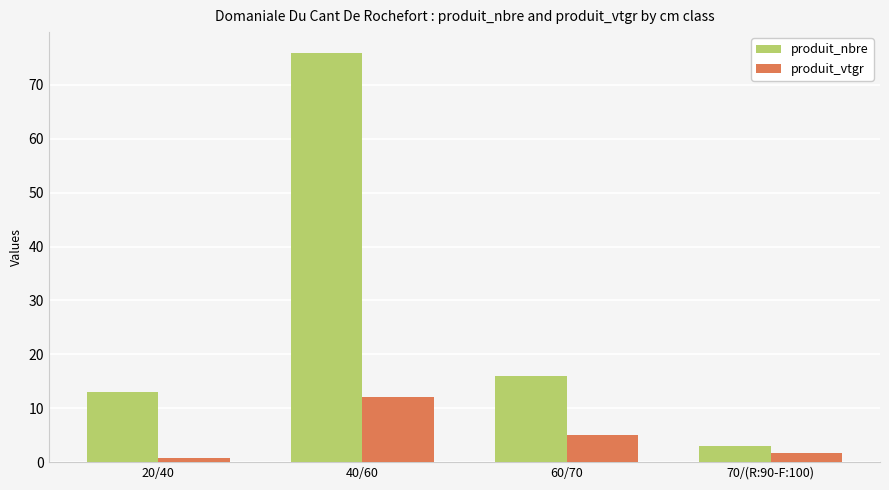

List the labels in order of produit_nbre value, smallest first.

70/(R:90-F:100), 20/40, 60/70, 40/60